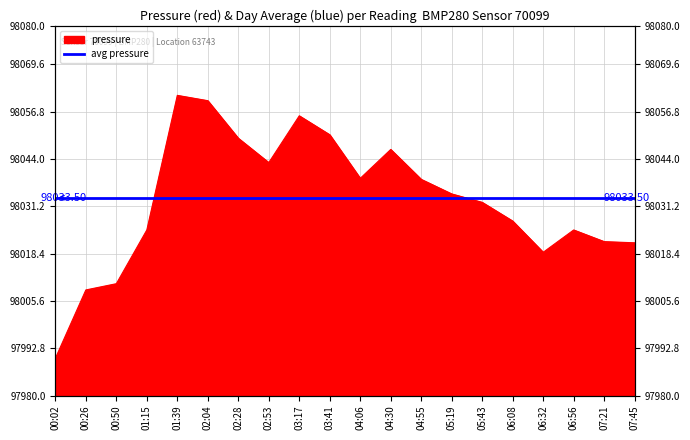

Which category has the lowest value across all series?

00:02